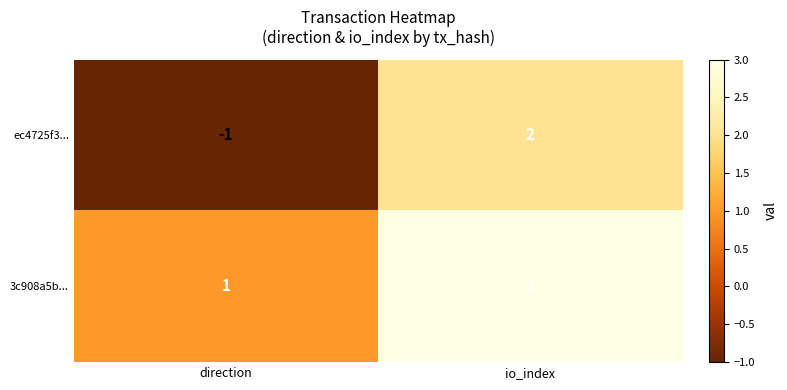

Reading left to right, transcribe all the data shown in this chart.

ec4725f3...: direction=-1	io_index=2
3c908a5b...: direction=1	io_index=3